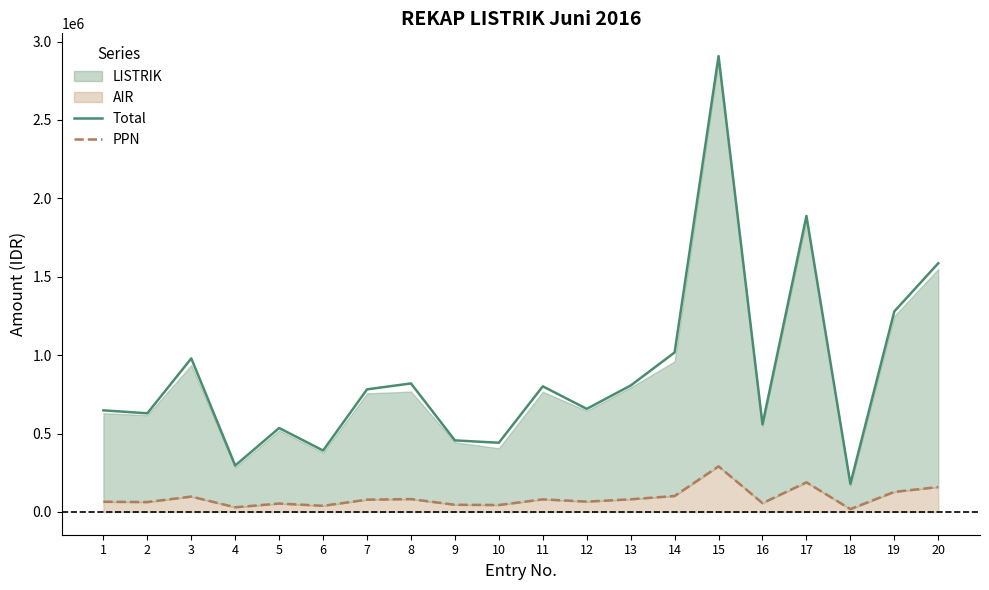

What is the approximate value of PPN at 19?

127876.2